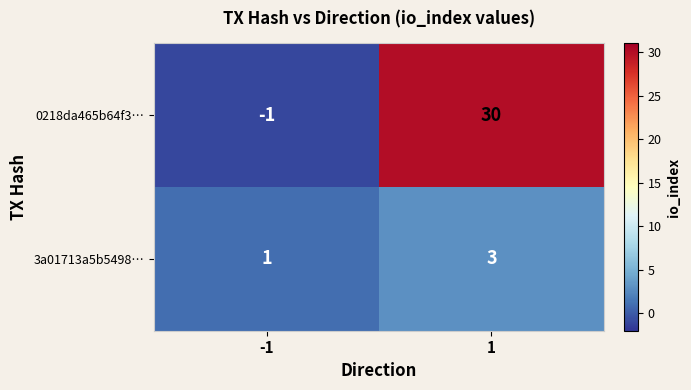

What is the total value across all series at 1?

33